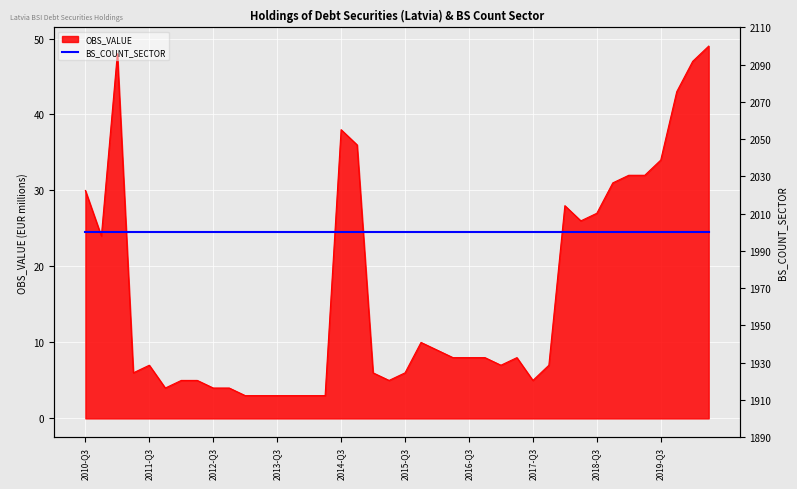

How many data points does each series have?

40